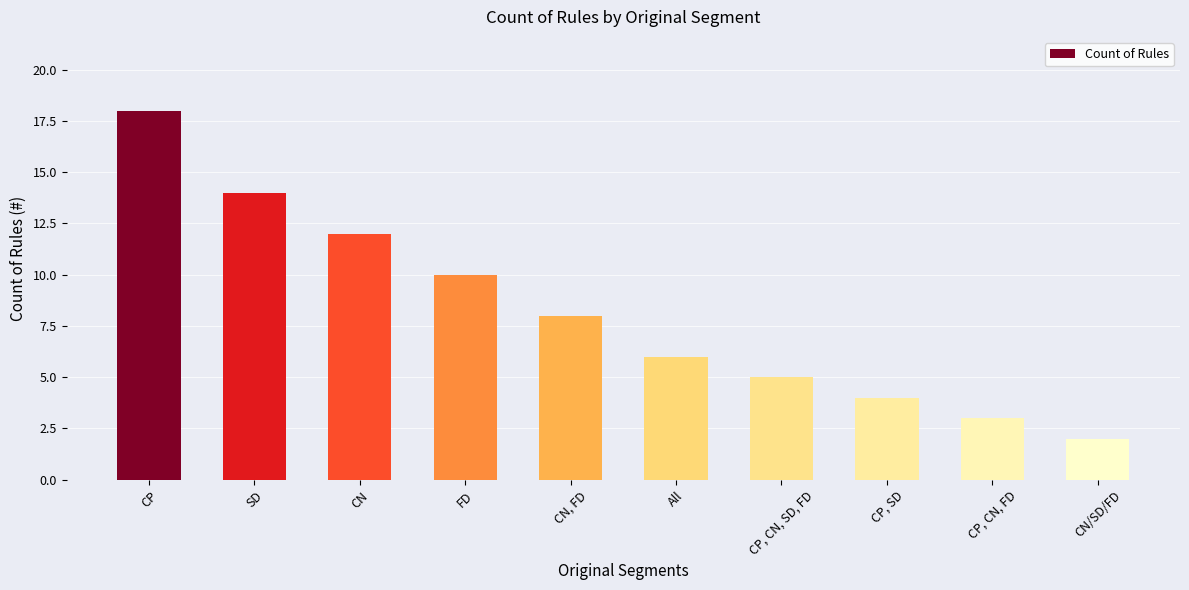

Where does the data first go above 8?

CP